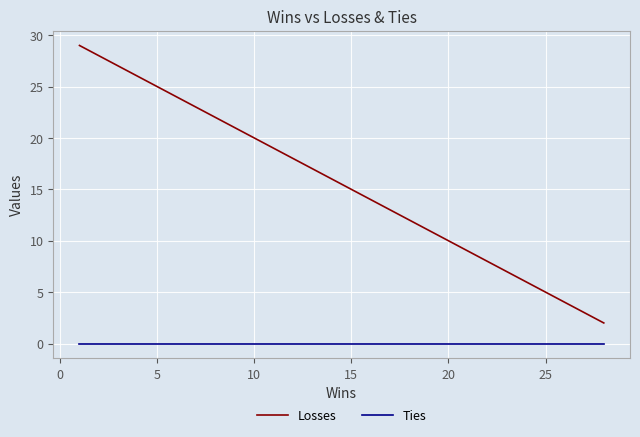

True or false: Ties has a value of 0 at 15.

True